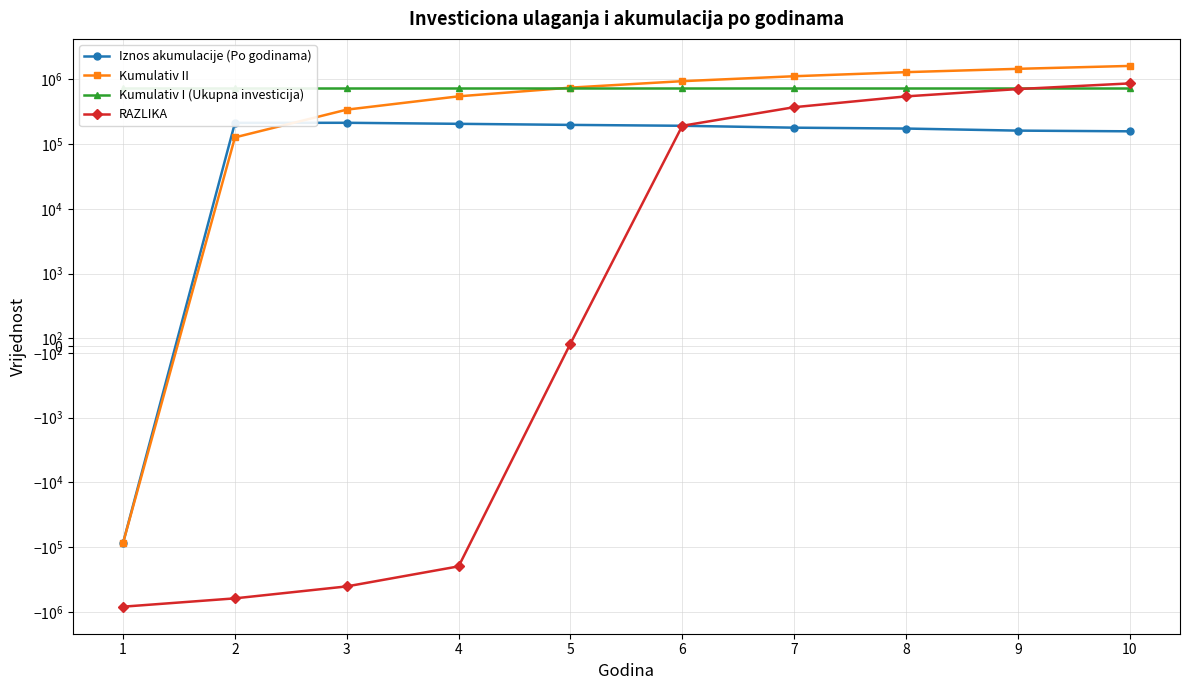

The value of Kumulativ I (Ukupna investicija) at 8 is 1013580.6. True or false?

False